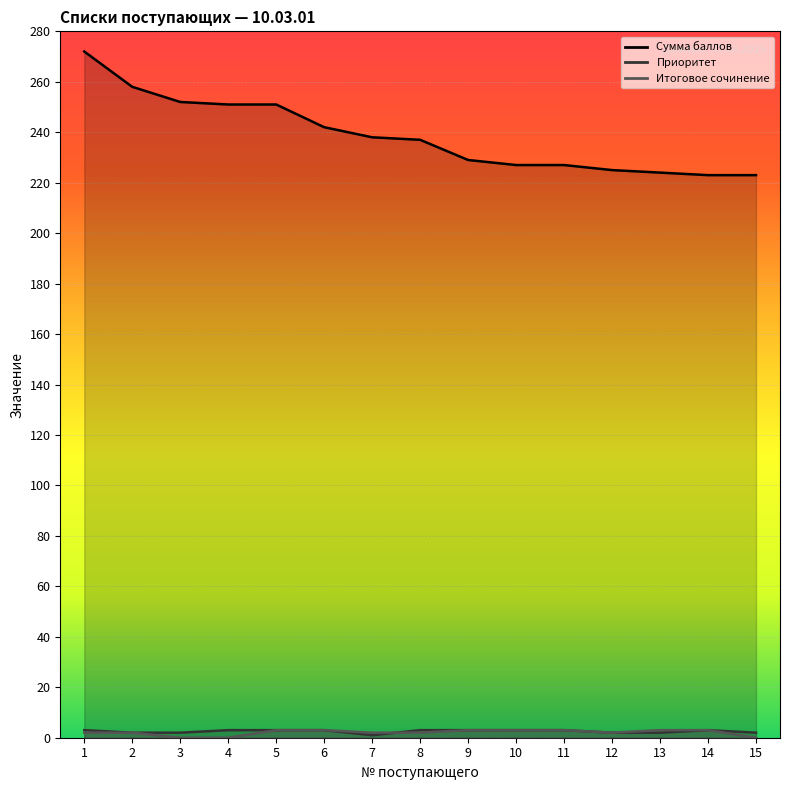

Which series has the widest spread of values?

Сумма баллов